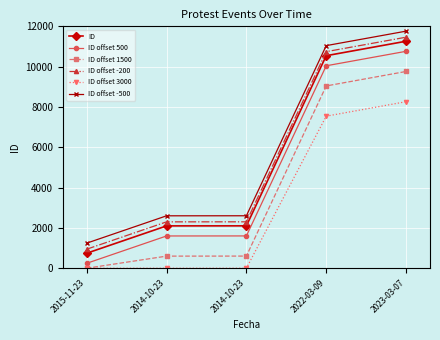

At how many categories does at least one series exceed 5537?

2